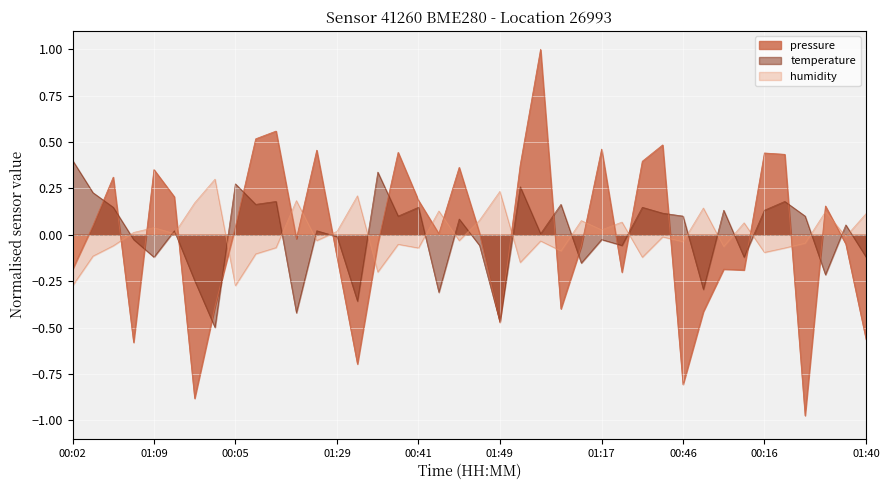

True or false: temperature and pressure cross at least once.

True